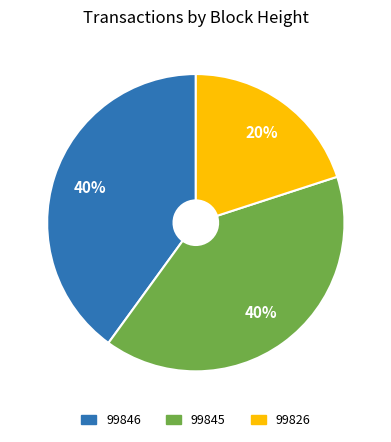

How many slices are in this pie chart?

3